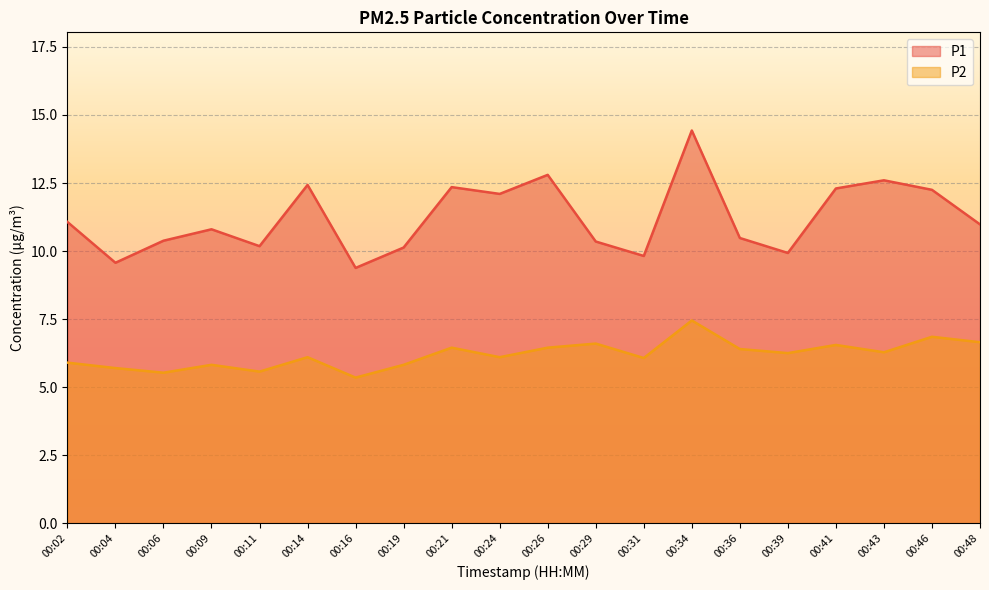

List the series in order of their overall mean, lowest first.

P2, P1